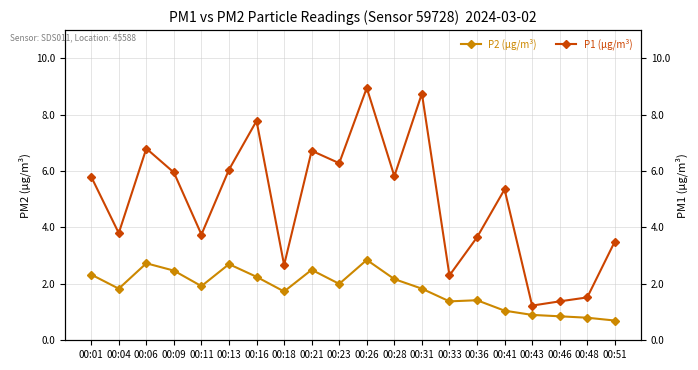

Between 00:09 and 00:48, which series saw the biggest shift?

P1 (µg/m³)